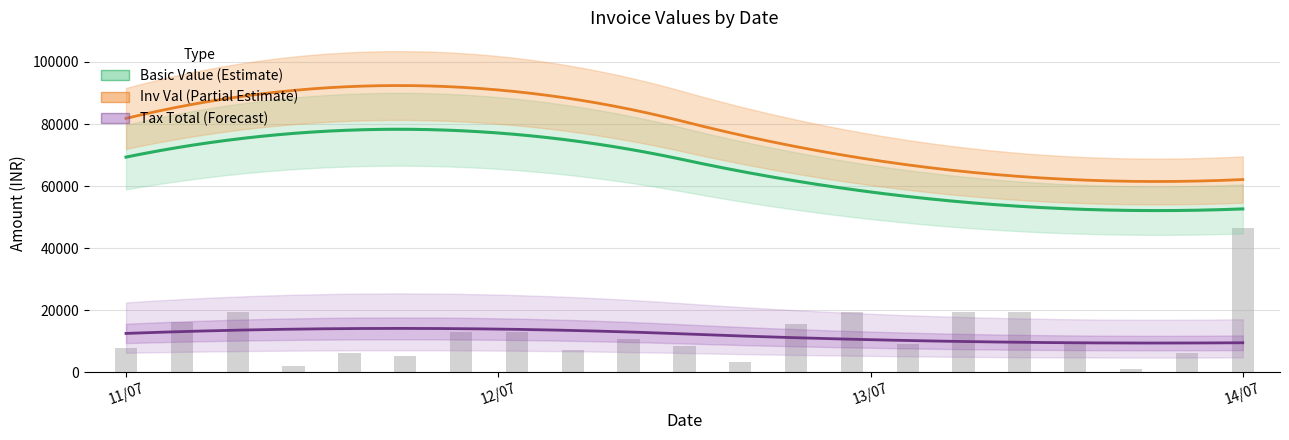

Are the bars grouped side by side (vs. stacked)?

Yes